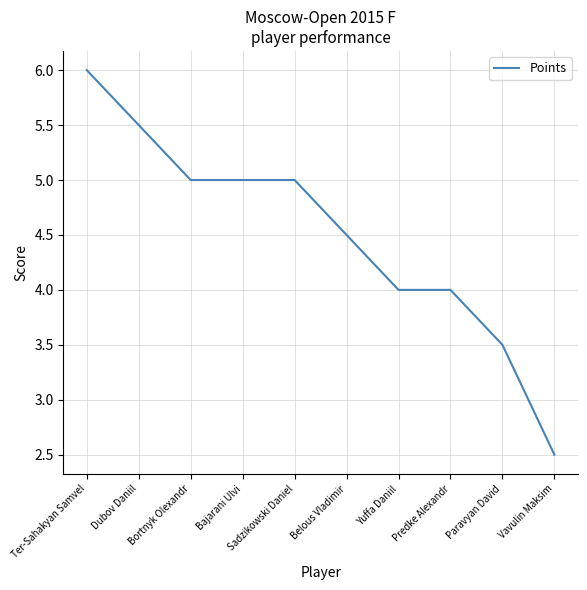

Count the number of data series in this chart.

1